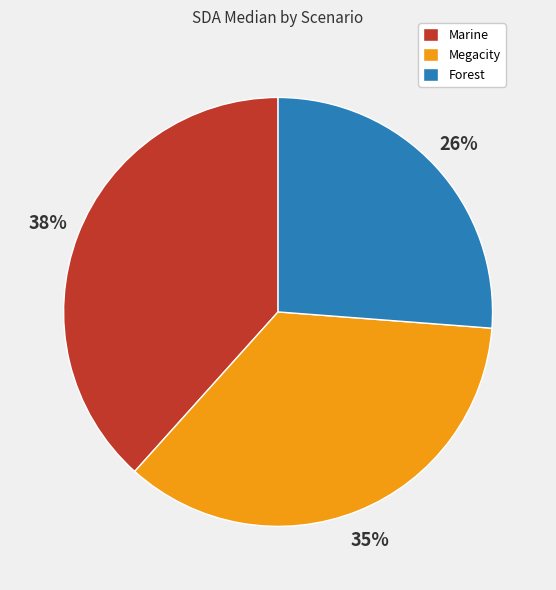

How many segments does this pie chart have?

3